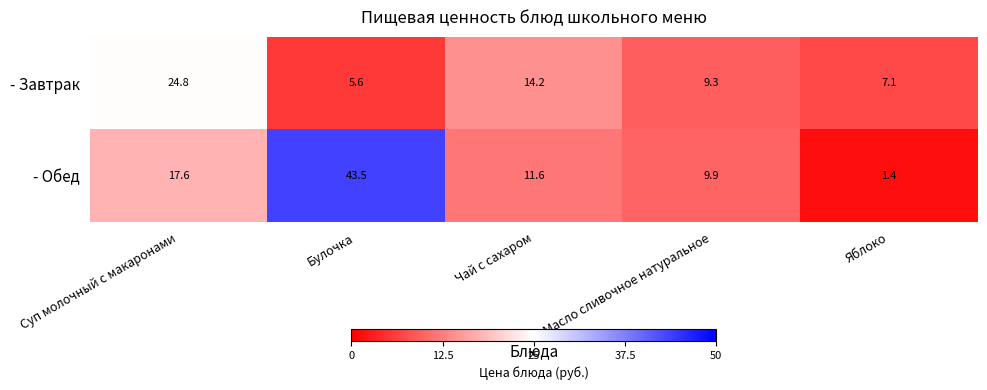

Reading left to right, transcribe all the data shown in this chart.

- Завтрак: 24.8	5.6	14.2	9.3	7.1
- Обед: 17.6	43.5	11.6	9.9	1.4